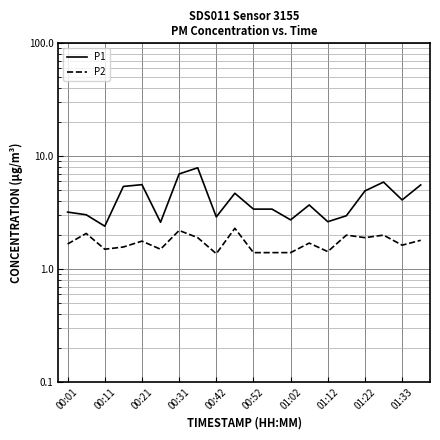

Reading left to right, list all the values displayed in this chart.

P1: 3.2	3.0	2.4	5.4	5.6	2.6	7.0	7.9	2.9	4.7	3.4	3.4	2.7	3.7	2.6	3.0	4.9	5.9	4.1	5.6
P2: 1.7	2.1	1.5	1.6	1.8	1.5	2.2	1.9	1.4	2.3	1.4	1.4	1.4	1.7	1.4	2.0	1.9	2.0	1.6	1.8